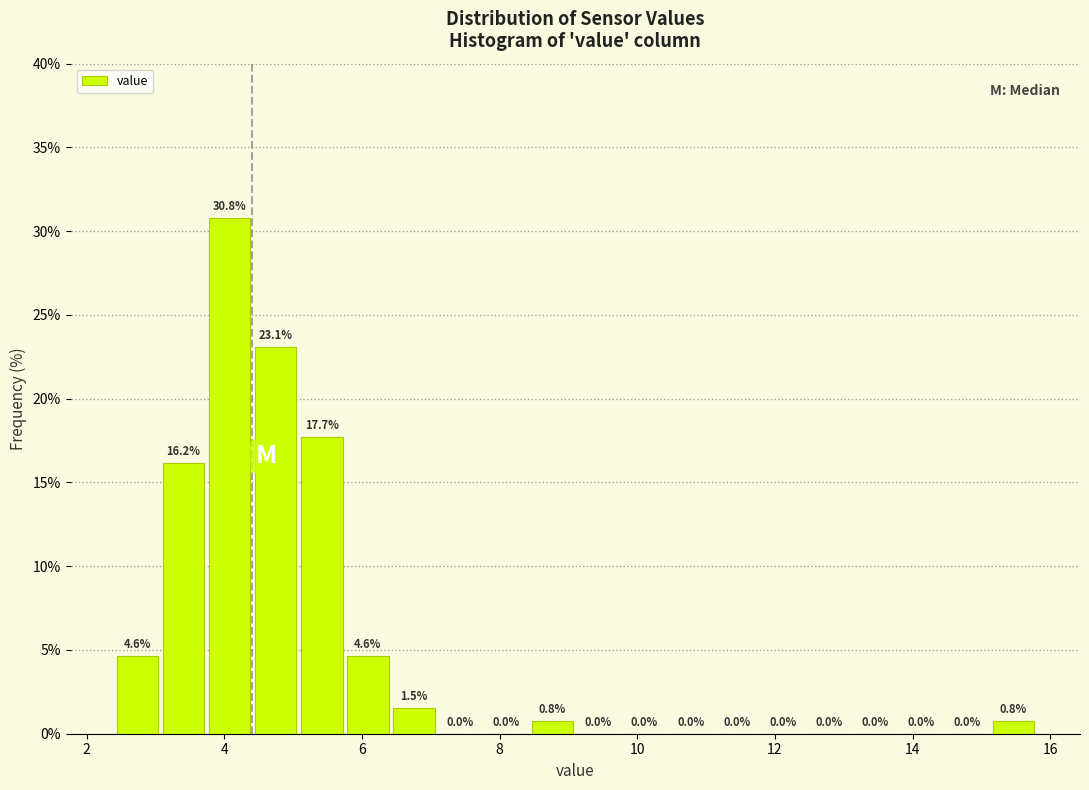

Around what value on the x-axis is the tallest bar? Give the approximate position of its centre, as read against the axis.

4.0